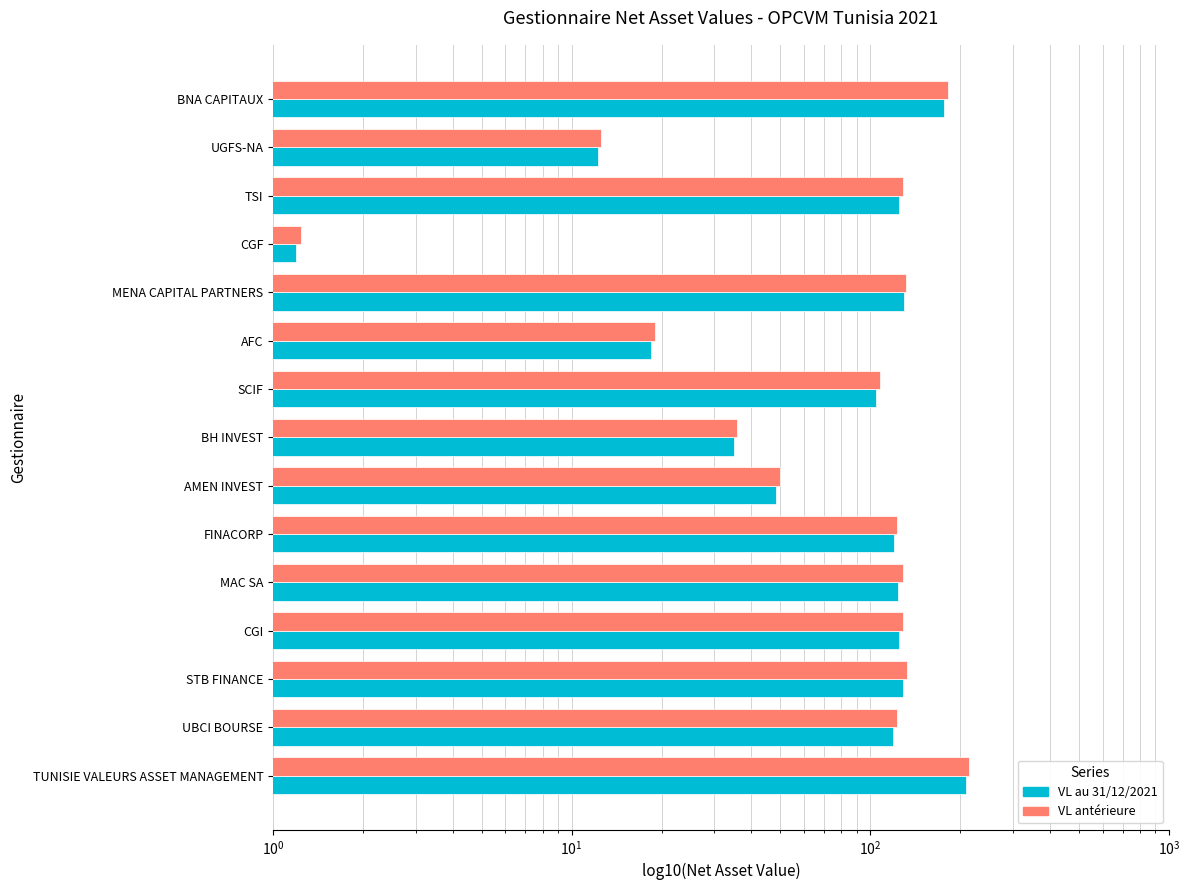

What is the sum of the VL antérieure values at MENA CAPITAL PARTNERS and CGF?

133.4